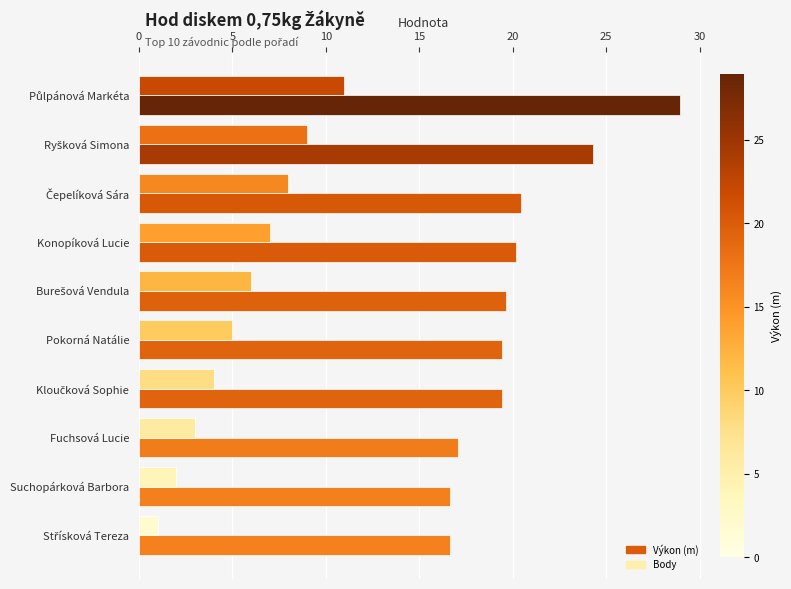

What is the difference between the highest and lowest values at Fuchsová Lucie?

14.1